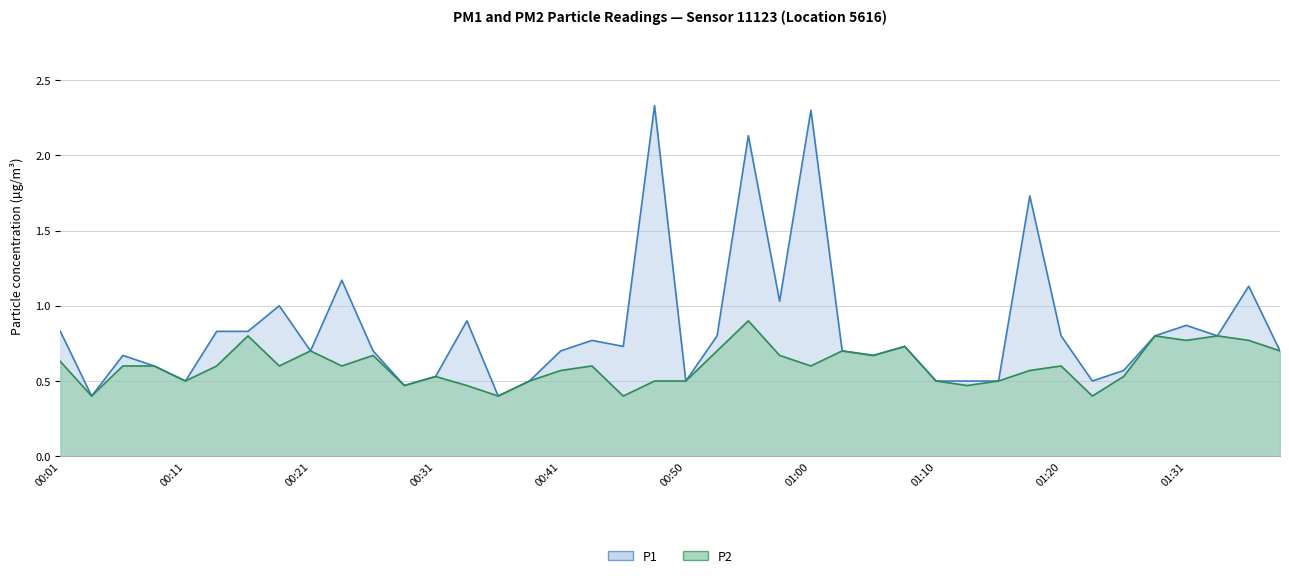

At which category does P2 reach its first local valley?

00:03